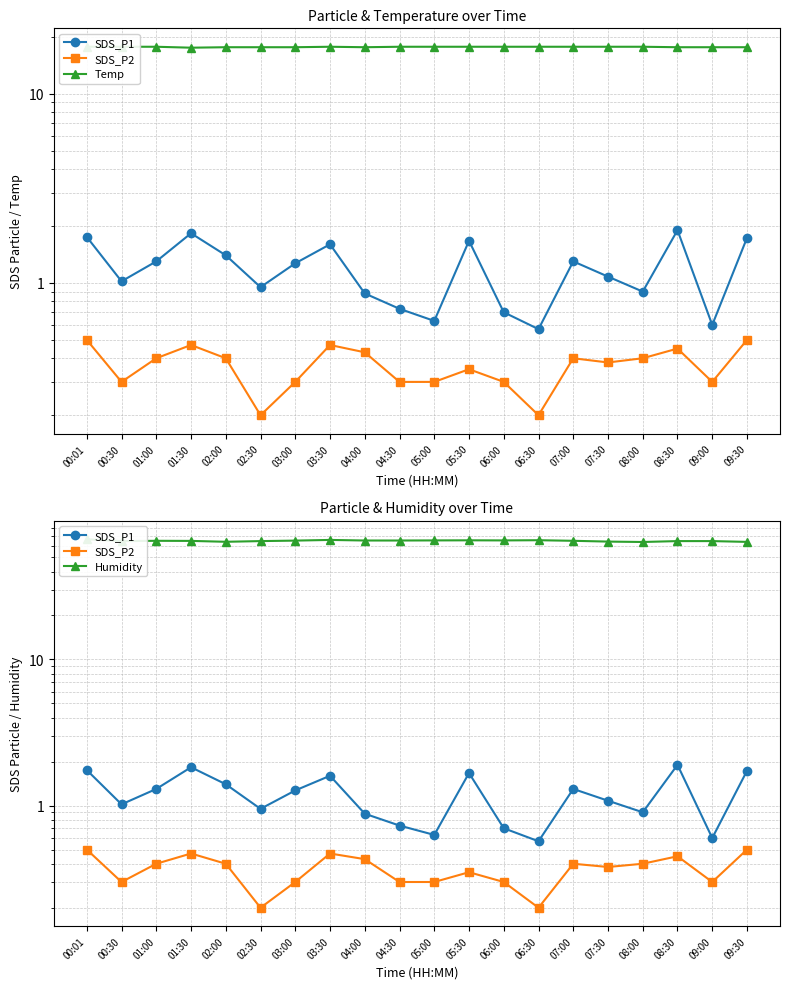

What is the smallest value displayed?

0.2